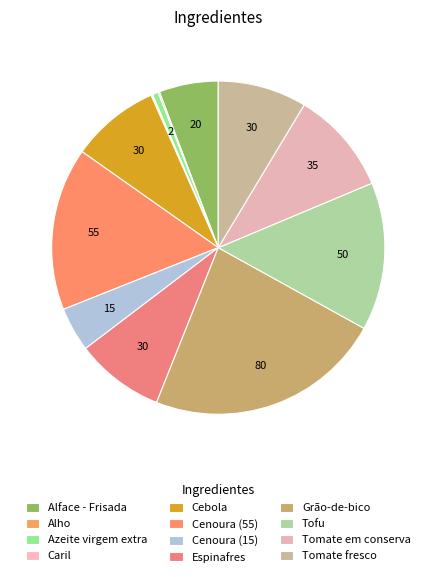

How many slices are in this pie chart?

12